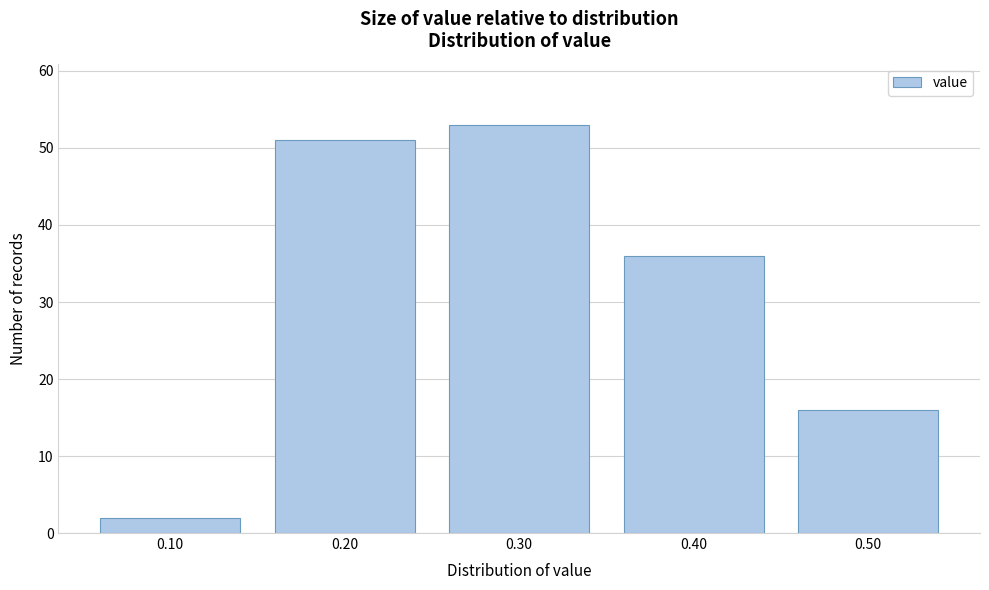

Reading right to left, what are all the values shown in this chart?

16	36	53	51	2